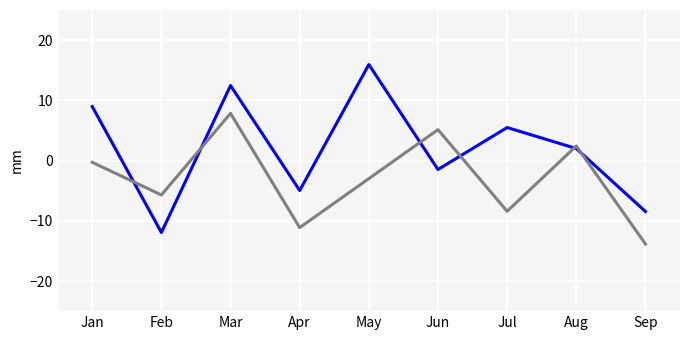

How many categories are shown in the chart?

9